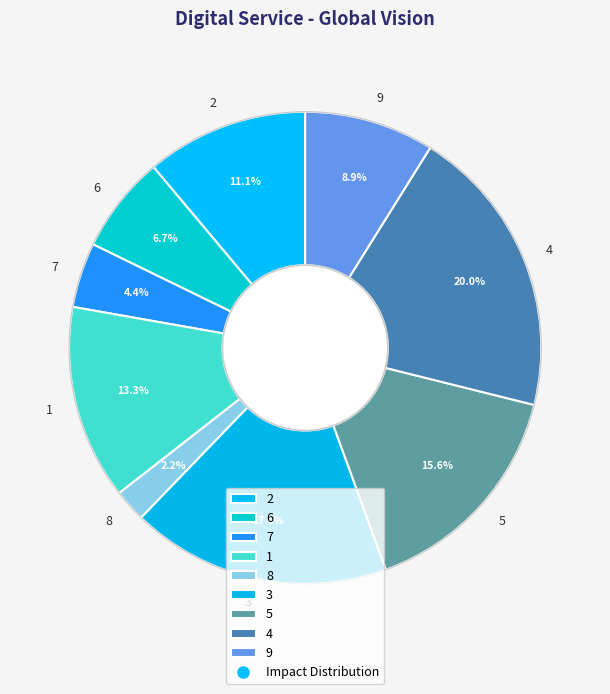

To the nearest percent, what portion does 8 represent?

2%